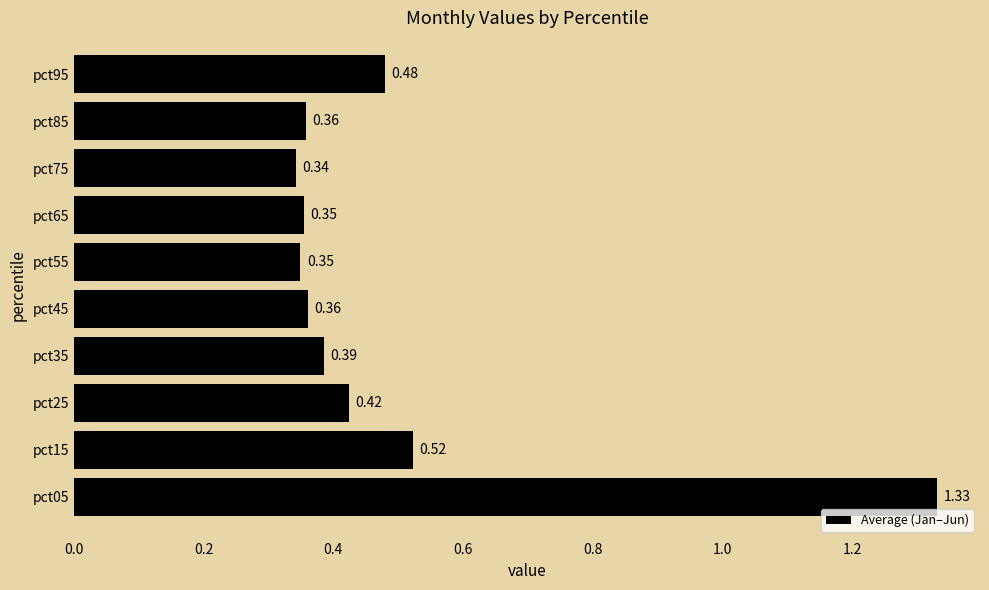

Which has a higher value, pct55 or pct25?

pct25